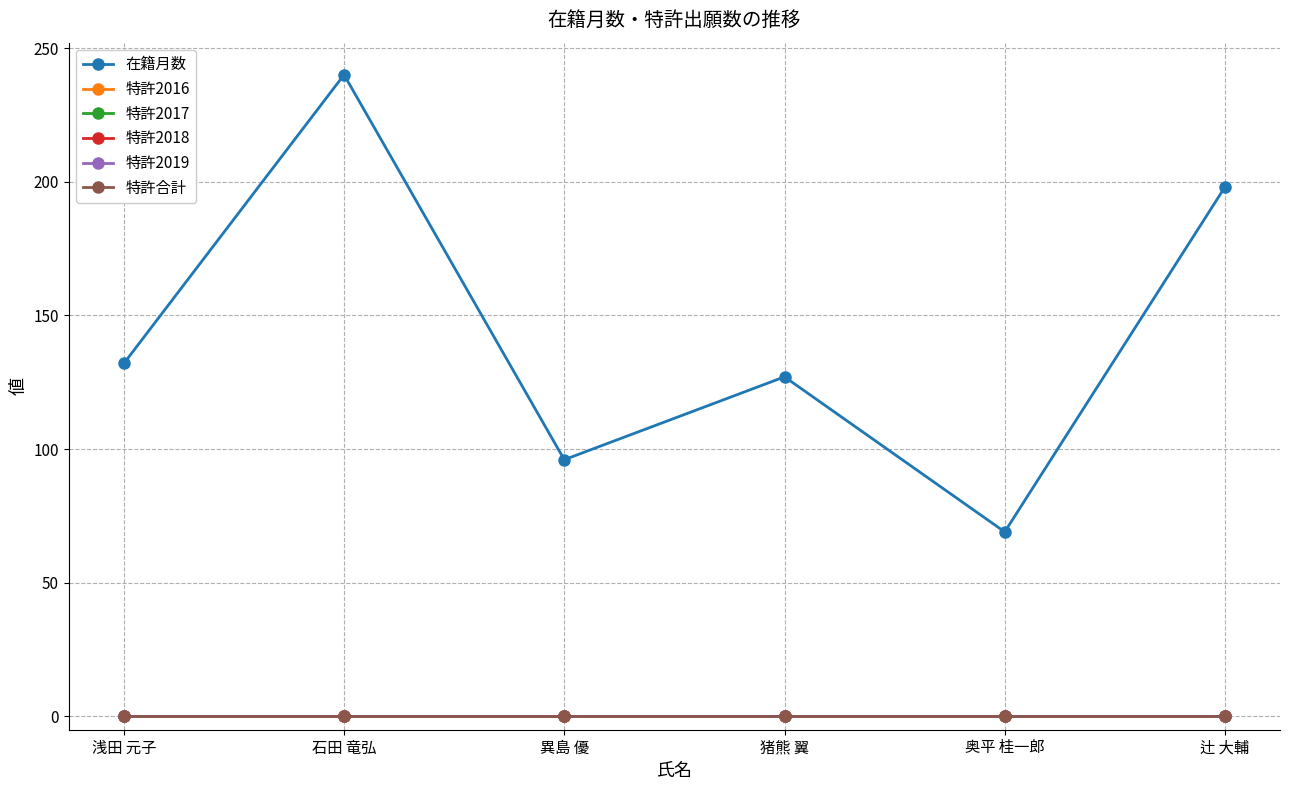

Does the chart have visible grid lines?

Yes